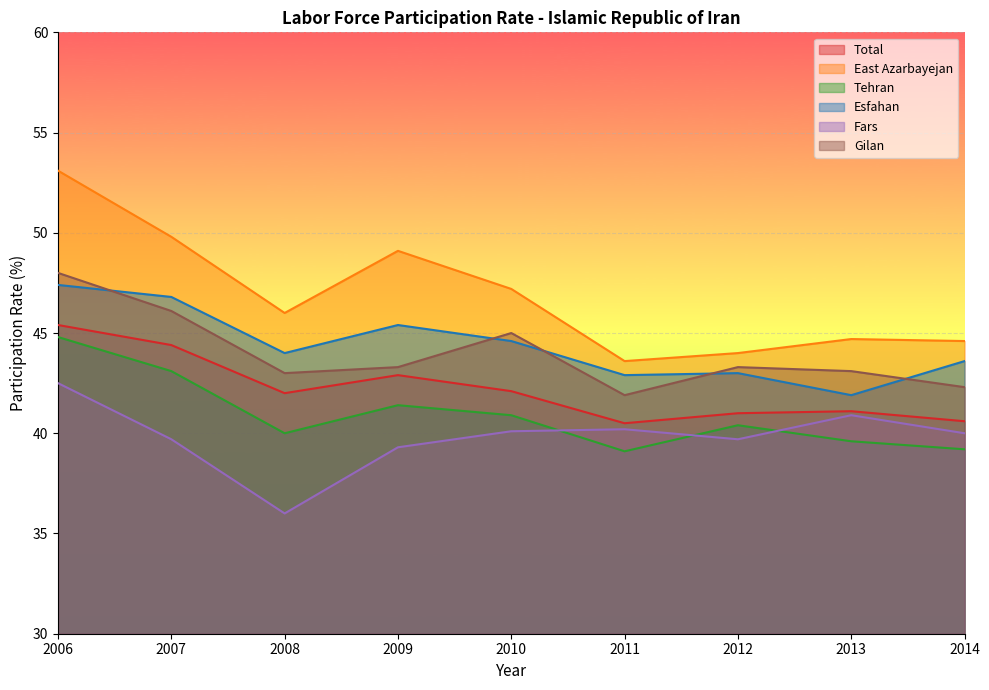

What is the minimum value shown in the chart?

36.0